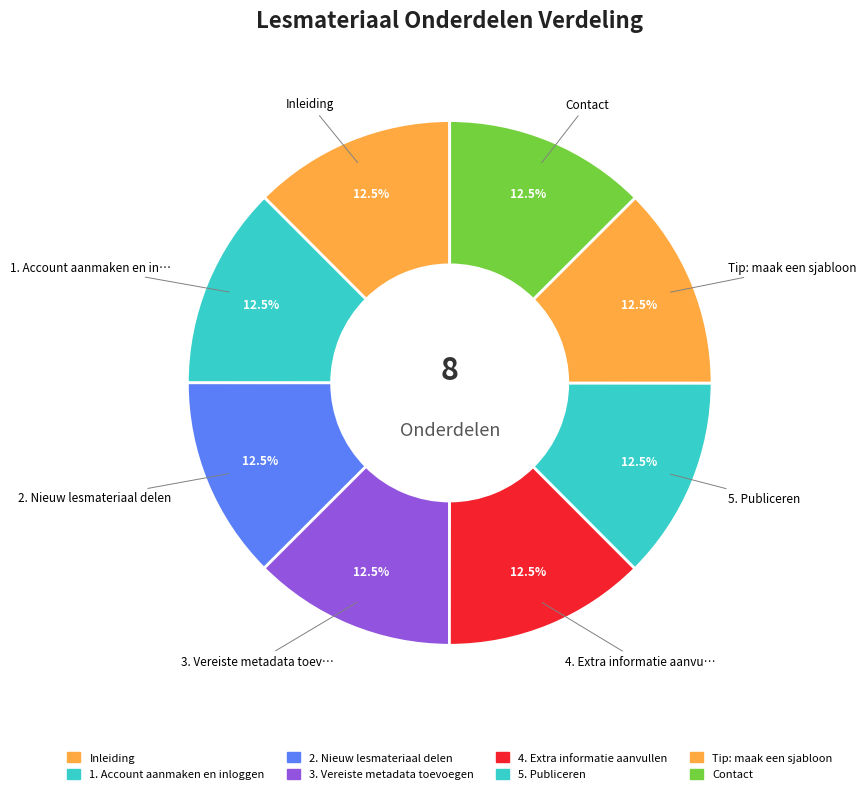

How many slices are in this pie chart?

8